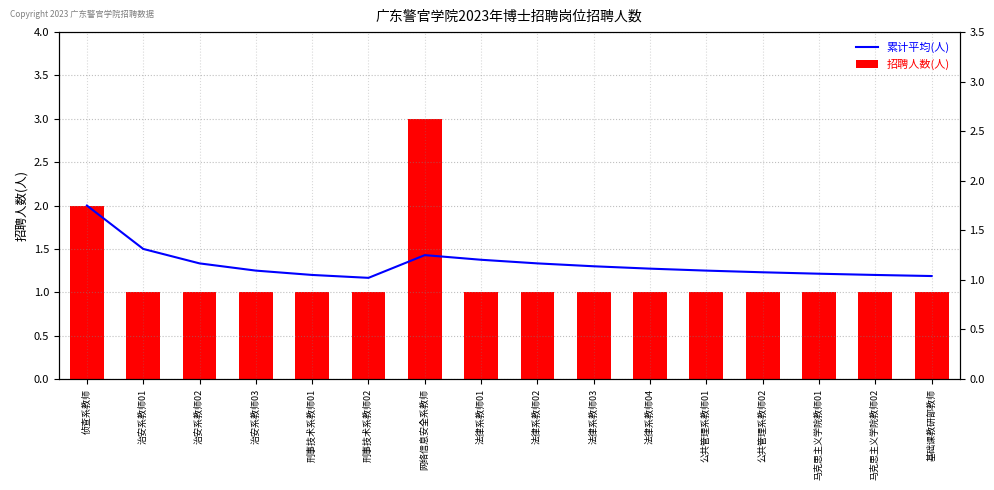

The value of 招聘人数(人) at 刑事技术系教师01 is 0.3. True or false?

False